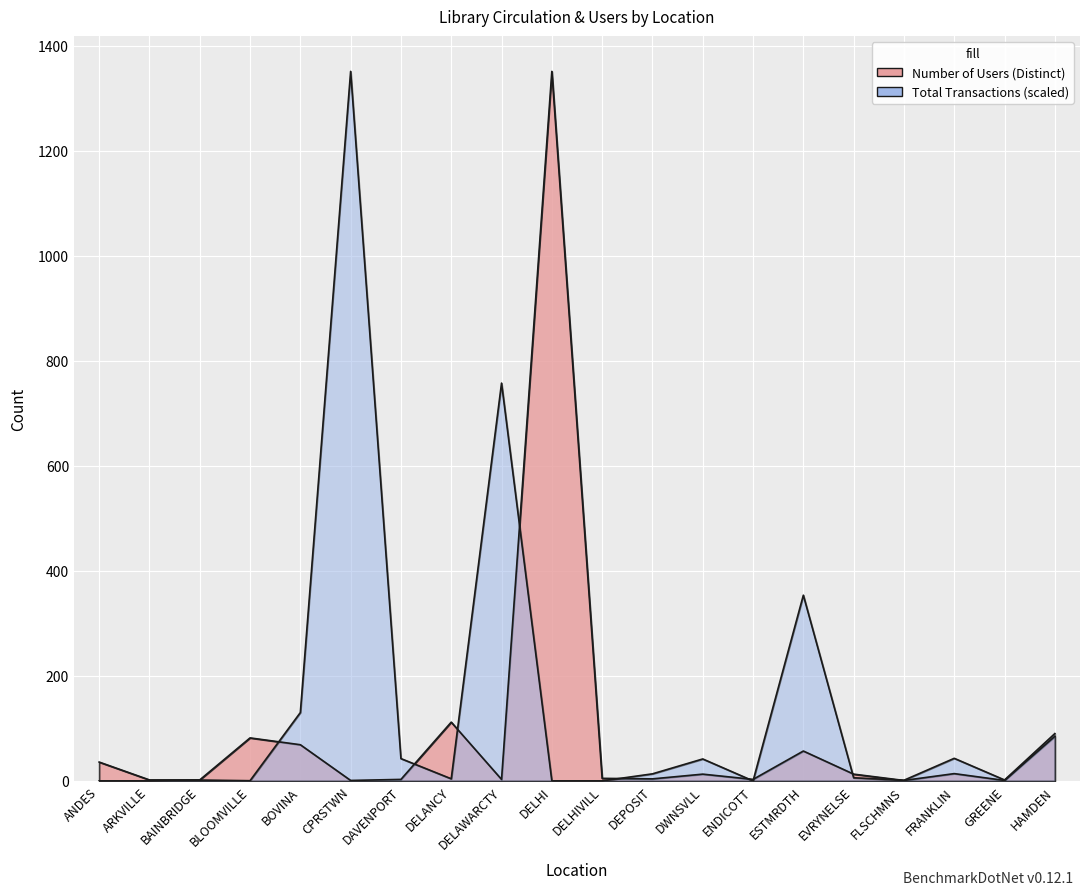

Is it true that Total Transactions equals 4.0 at EVRYNELSE?

False